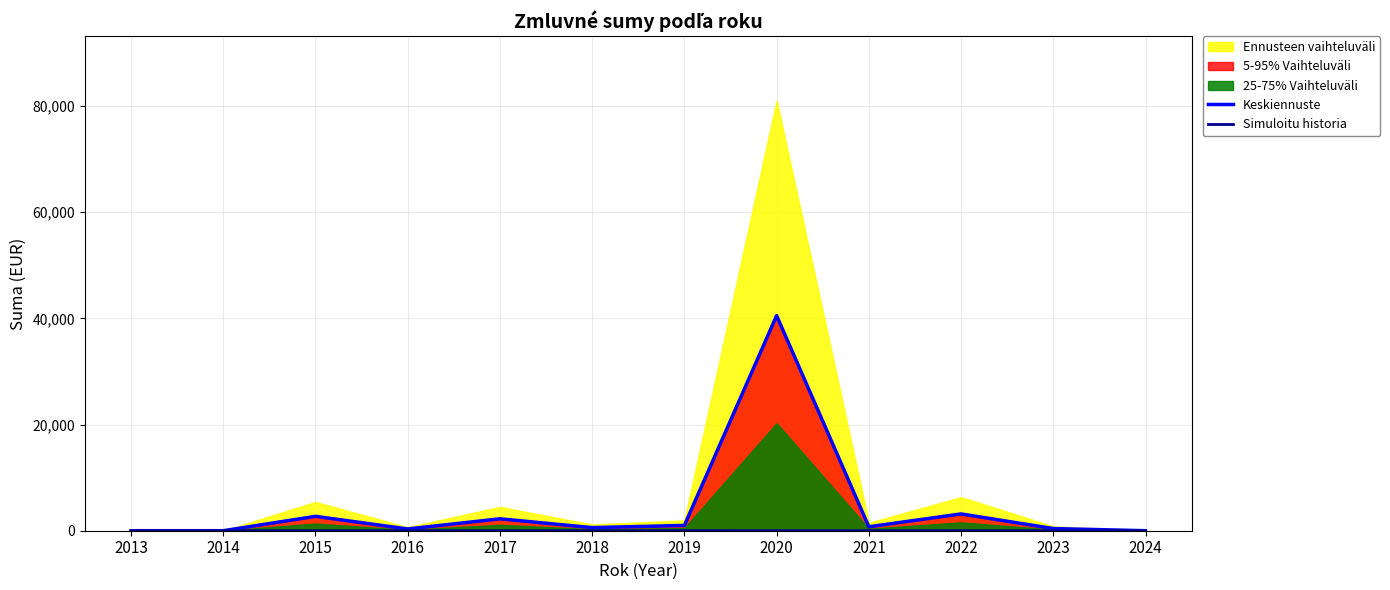

Rank the categories by Keskiennuste value from highest to lowest.

2020, 2022, 2015, 2017, 2019, 2021, 2018, 2023, 2016, 2013, 2014, 2024